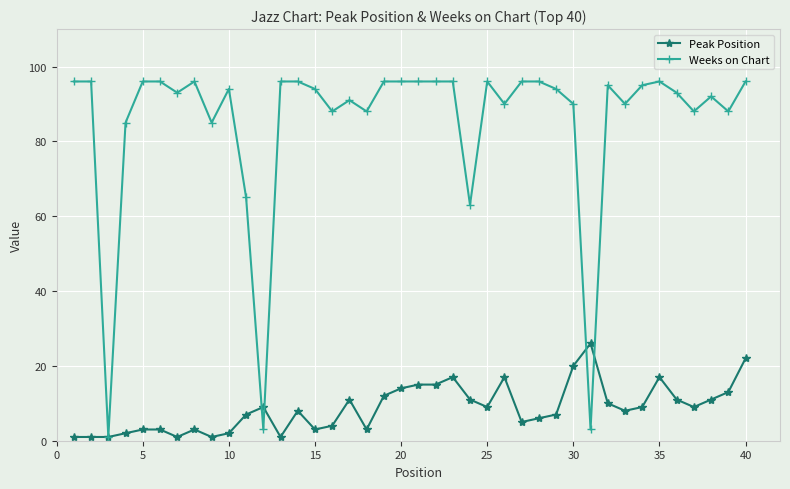

What is the difference between the second highest and second lowest values in the Weeks on Chart series?

93